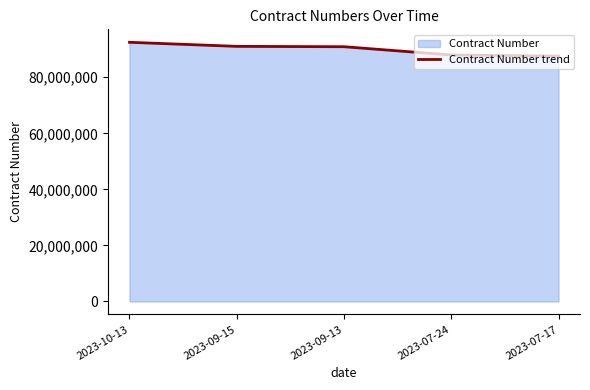

Is it true that the value at 2023-10-13 is 92471110?

True